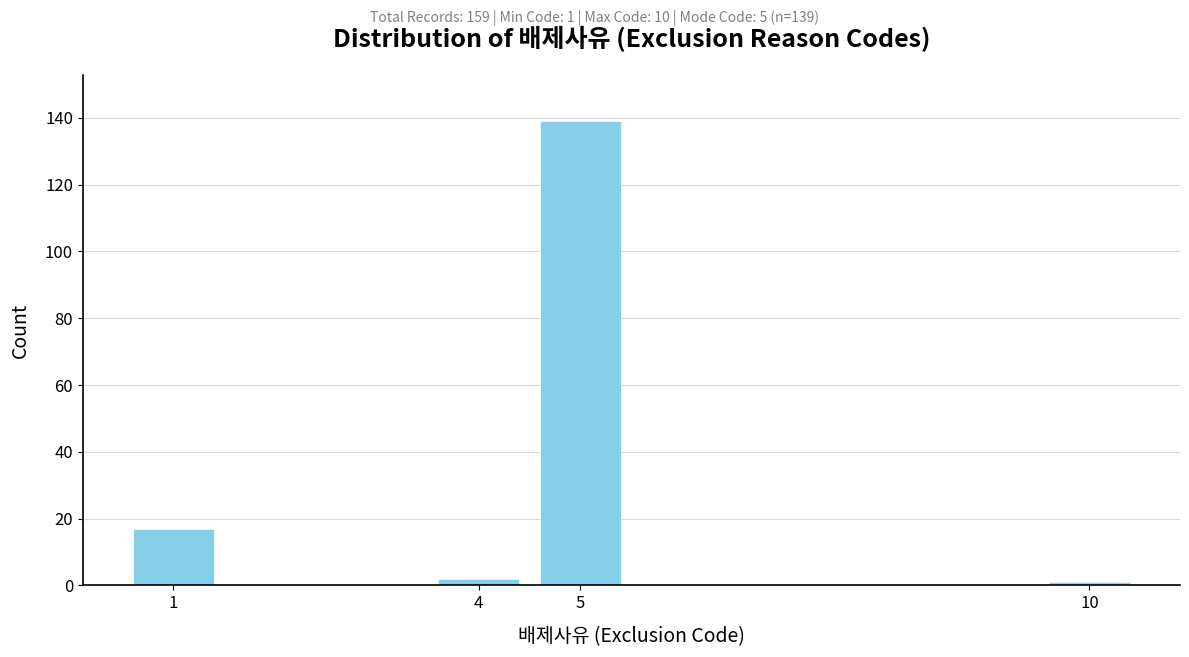

Reading left to right, what are all the values shown in this chart?

17	2	139	1